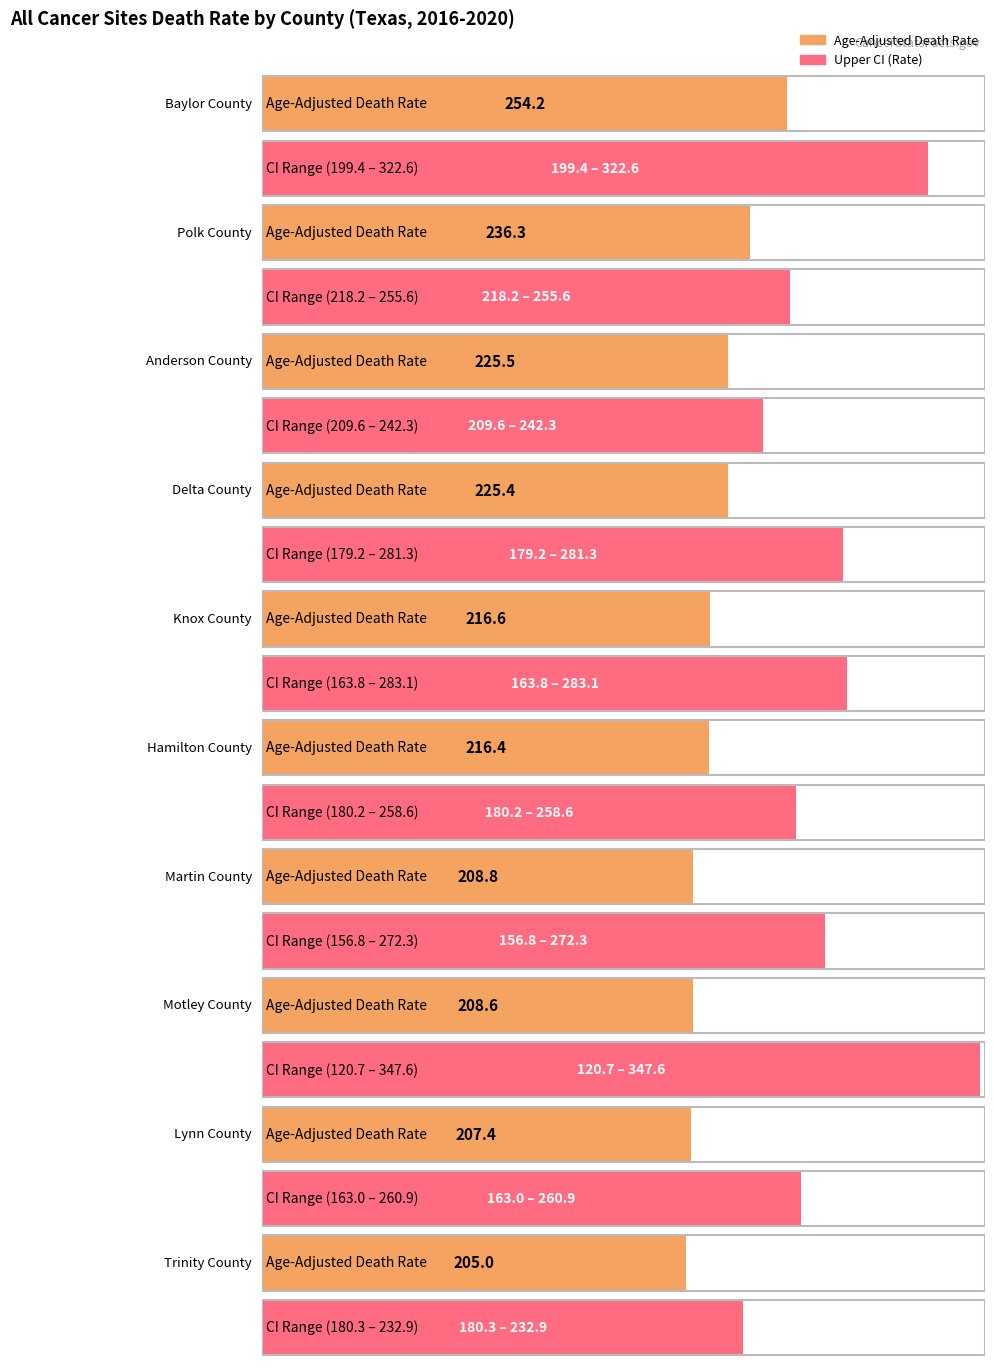

Which has a higher value, Baylor County or Delta County?

Baylor County